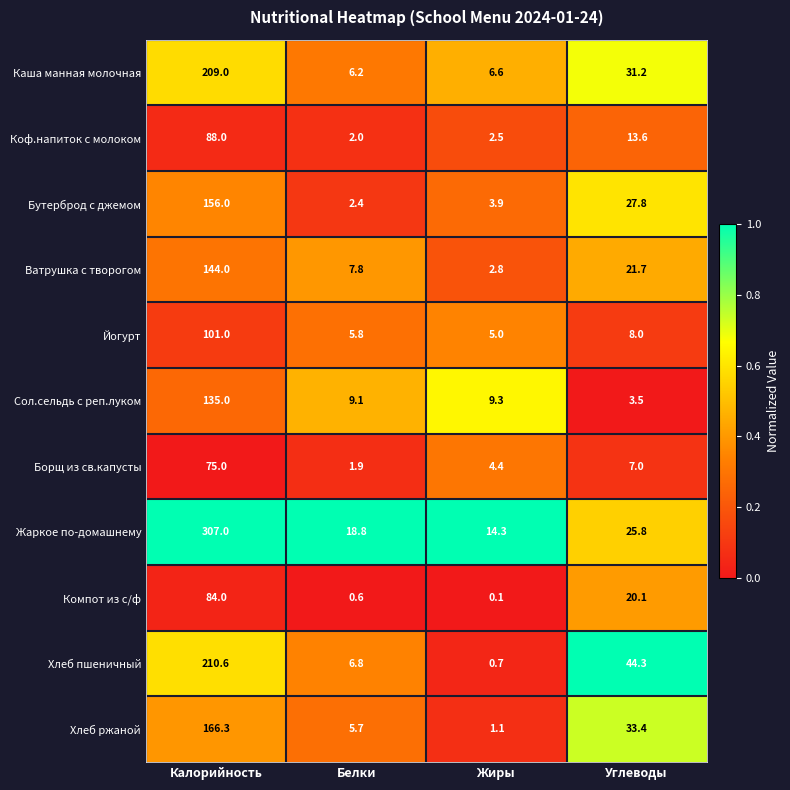

At how many categories does at least one series exceed 0?

4